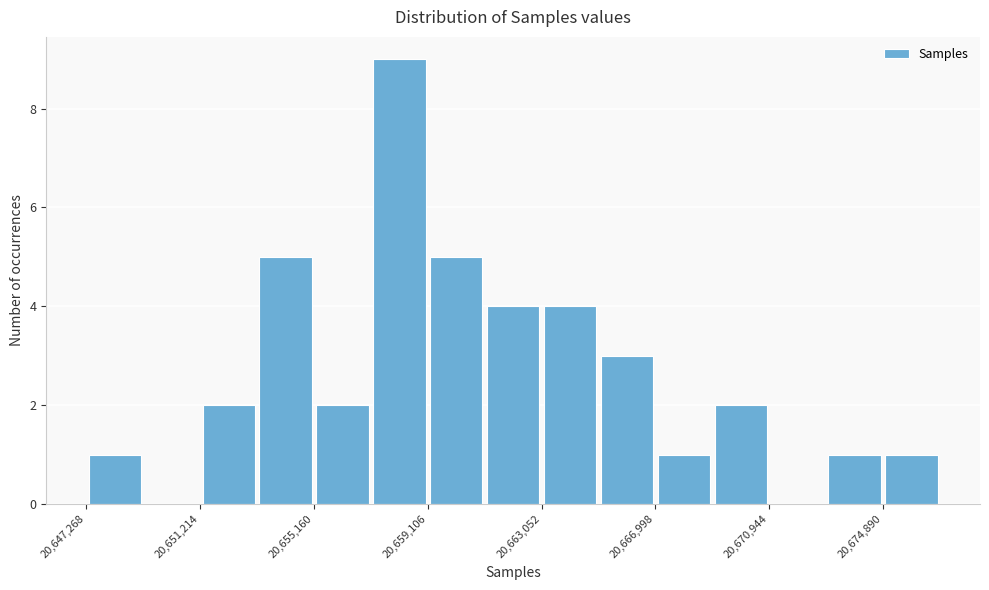

Around what value on the x-axis is the tallest bar? Give the approximate position of its centre, as read against the axis.

20658000